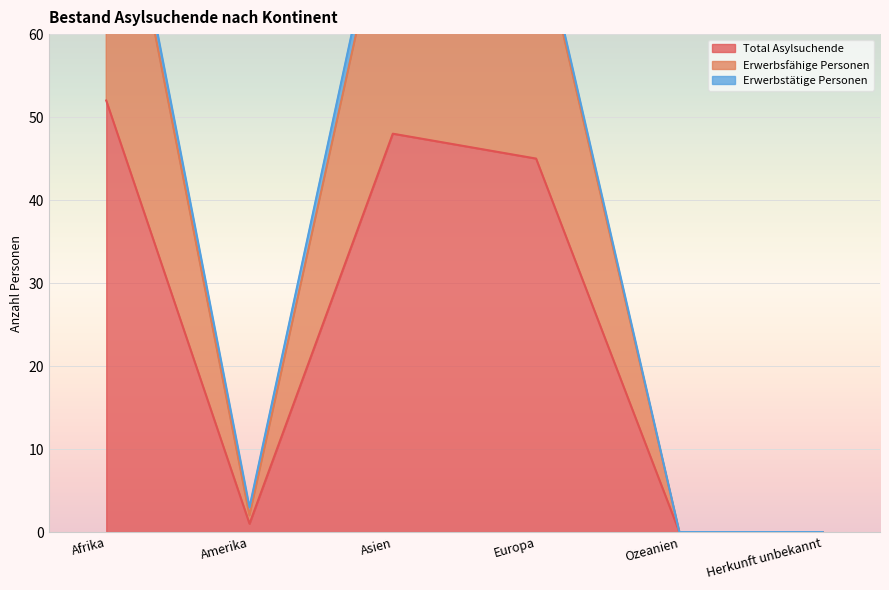

True or false: Erwerbsfähige Personen has more than 2 points higher than both neighbors.

False